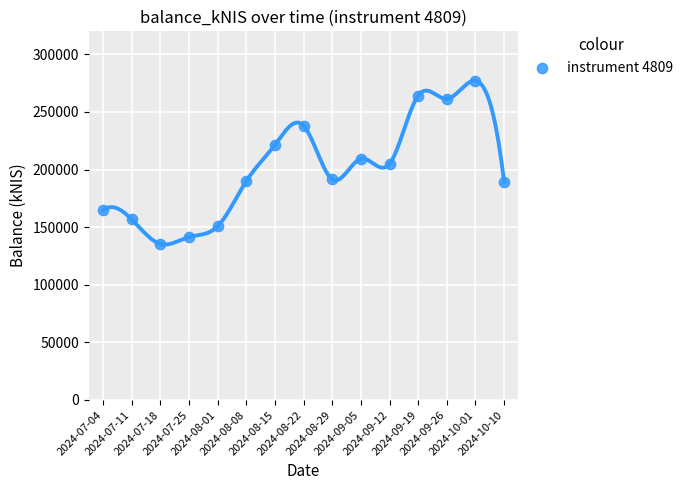

What is the range of Y values (max minus min)?

141549.8